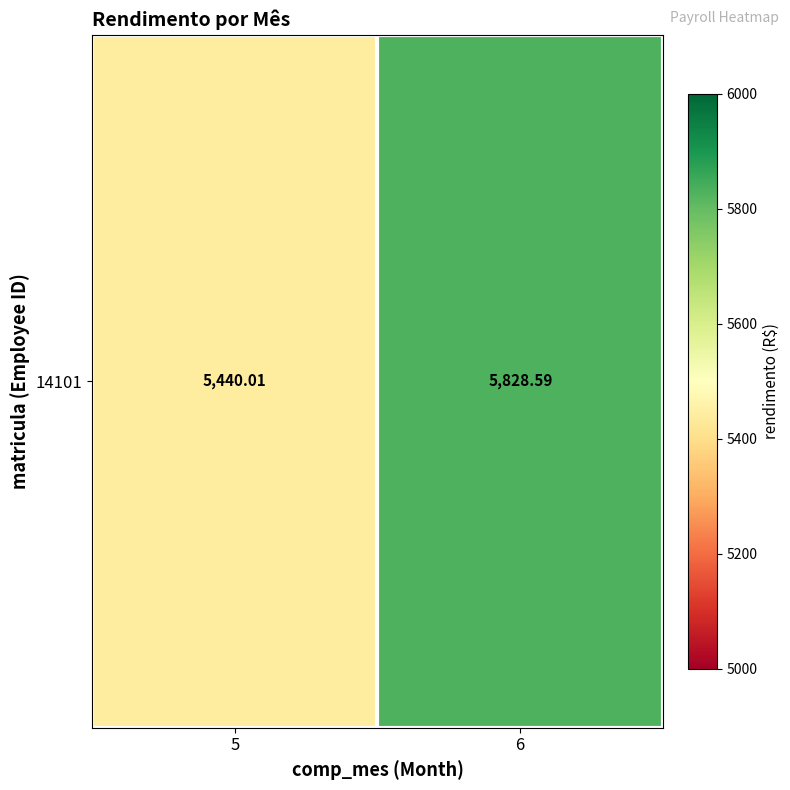

What is the approximate value at 6?

5828.6